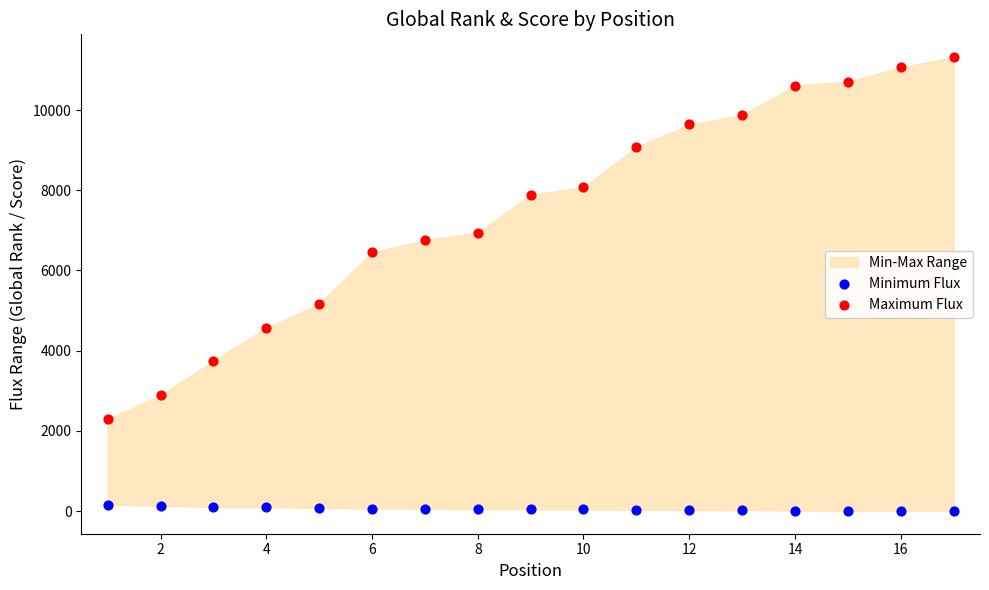

Which series reaches the minimum Y coordinate?

Minimum Flux